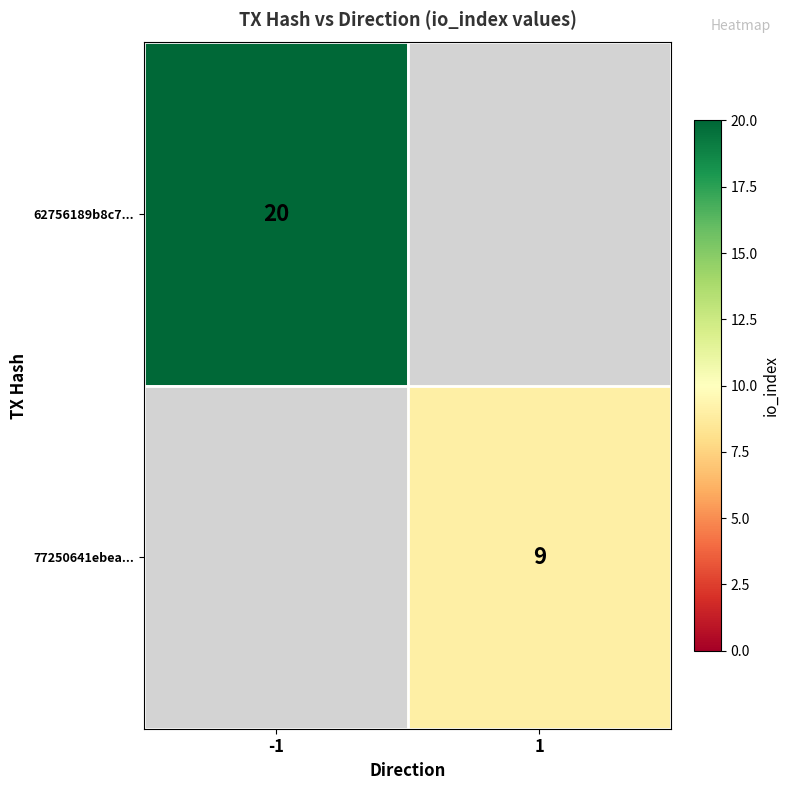

The value of 77250641ebea... at 1 is 9. True or false?

True